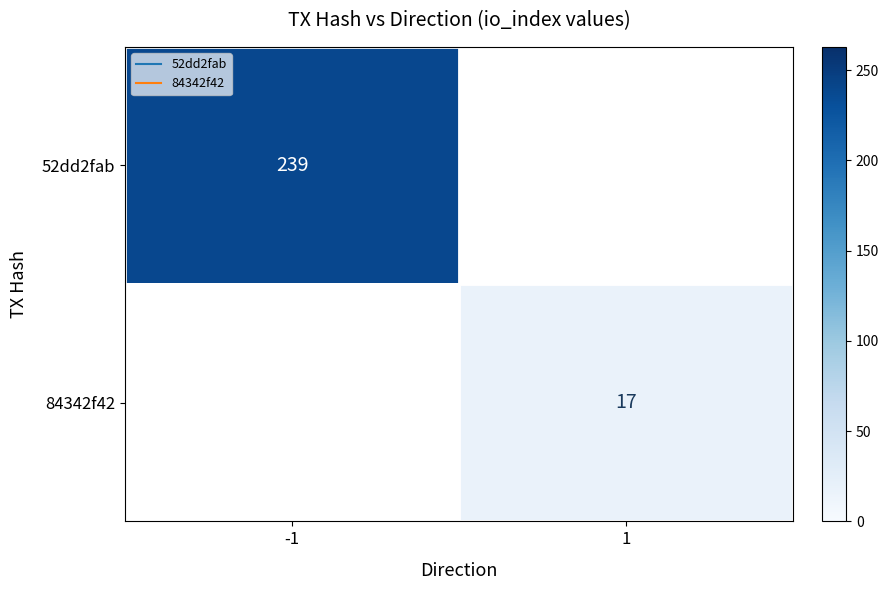

The 52dd2fab series shows 125 at 1. True or false?

False